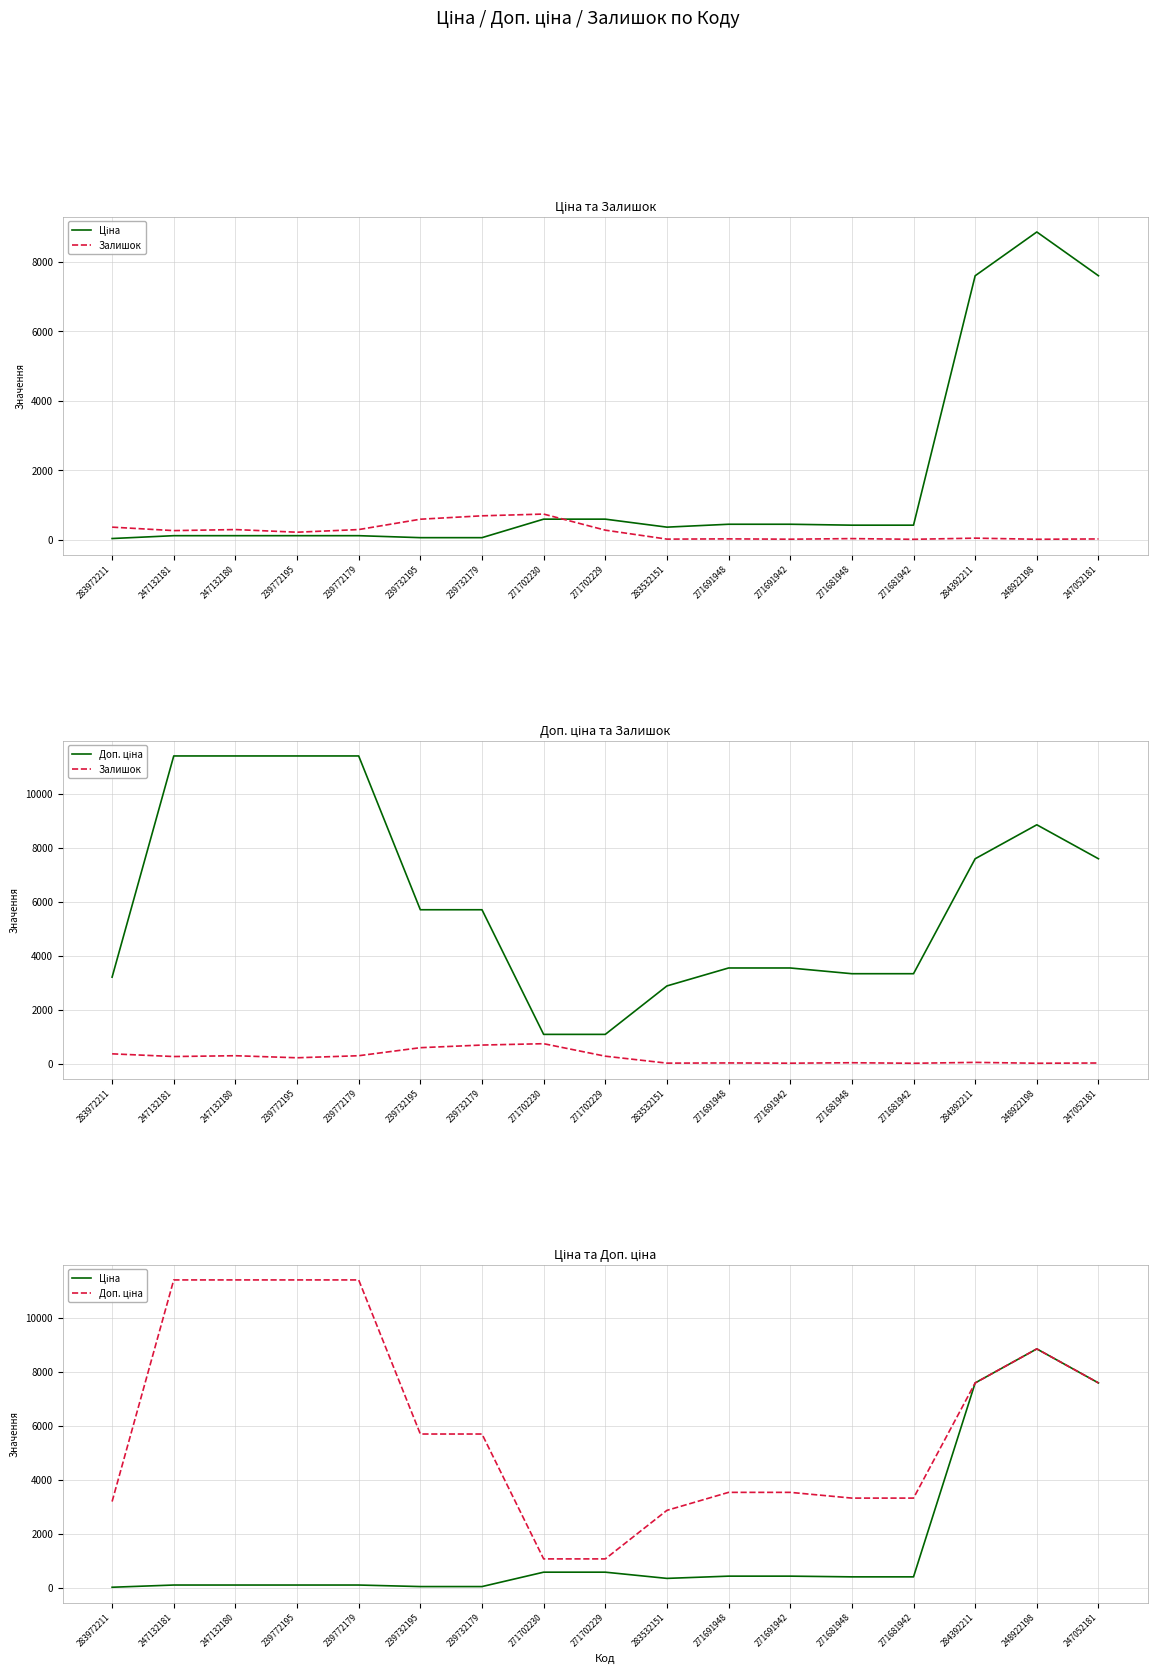

What is the spread (max minus min) of values at 271681942?

3322.5